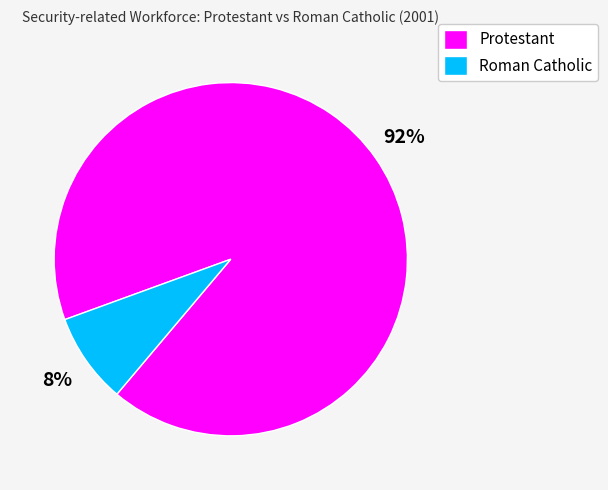

Count the number of slices in the pie.

2